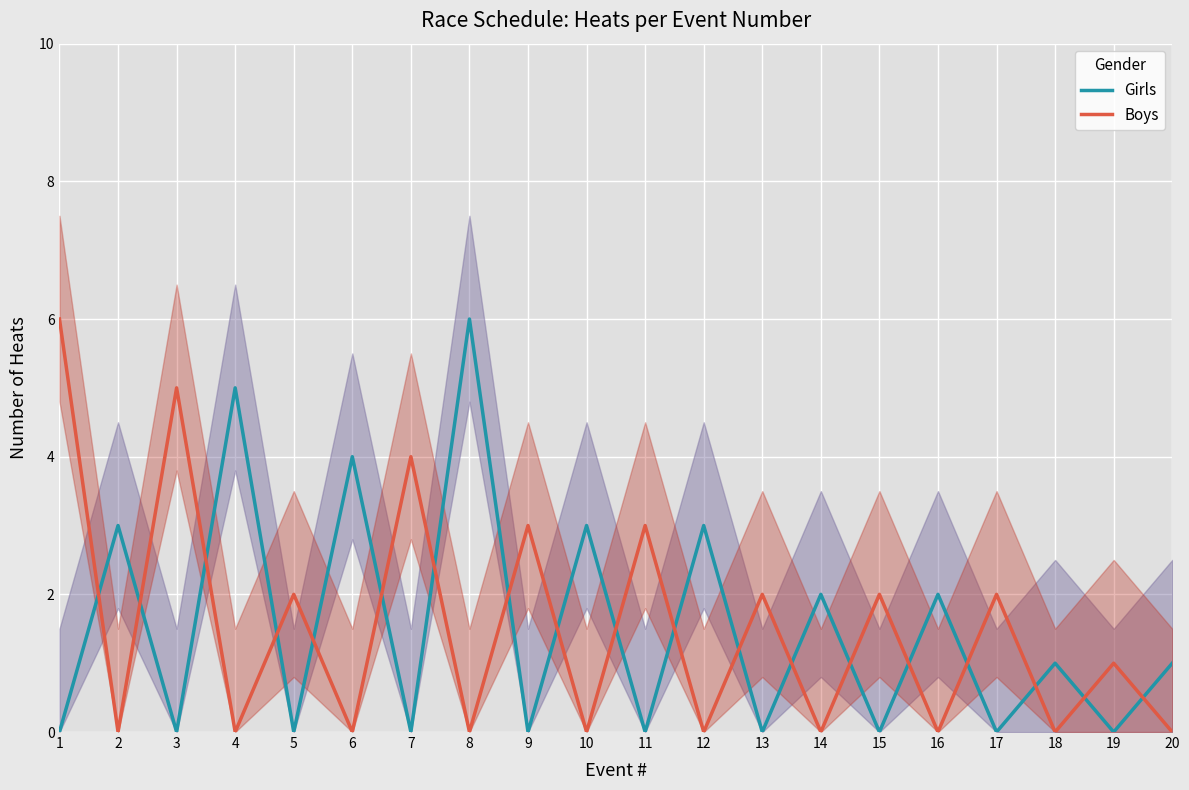

What is the total value across all series at 17?

2